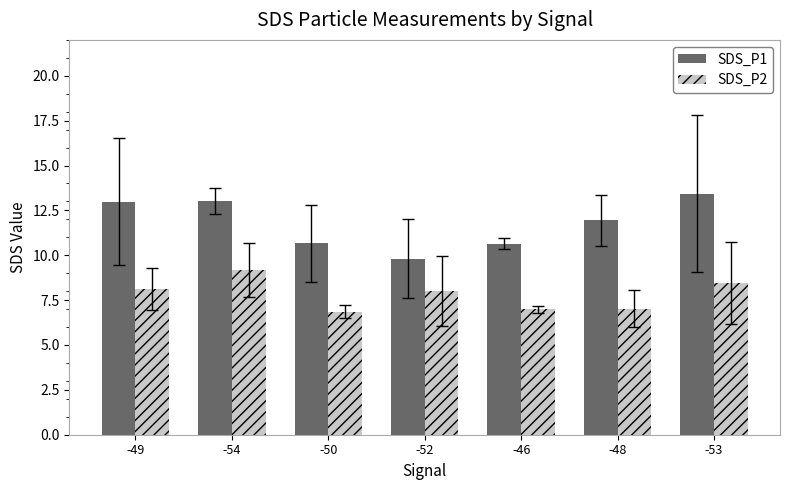

Which series has the widest spread of values?

SDS_P1